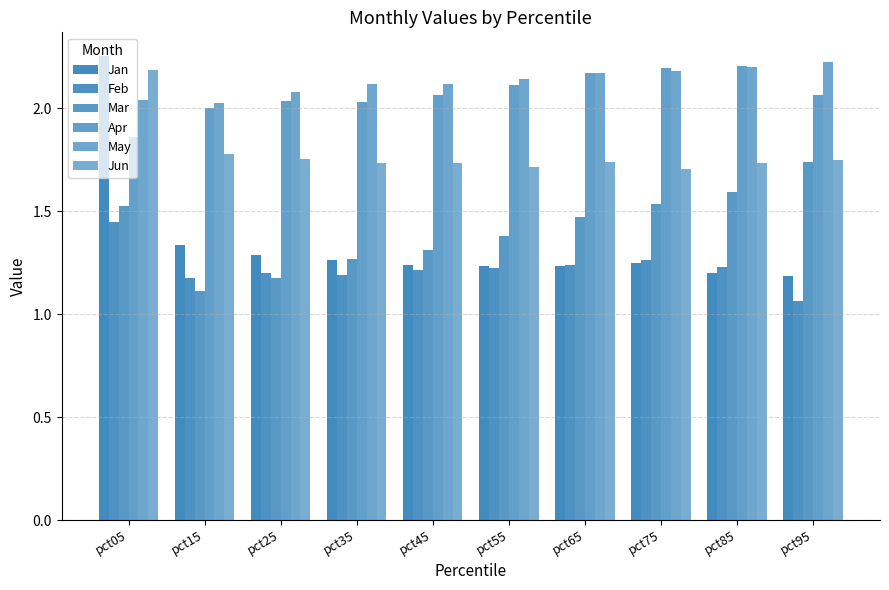

How many bars are there in each group?

6